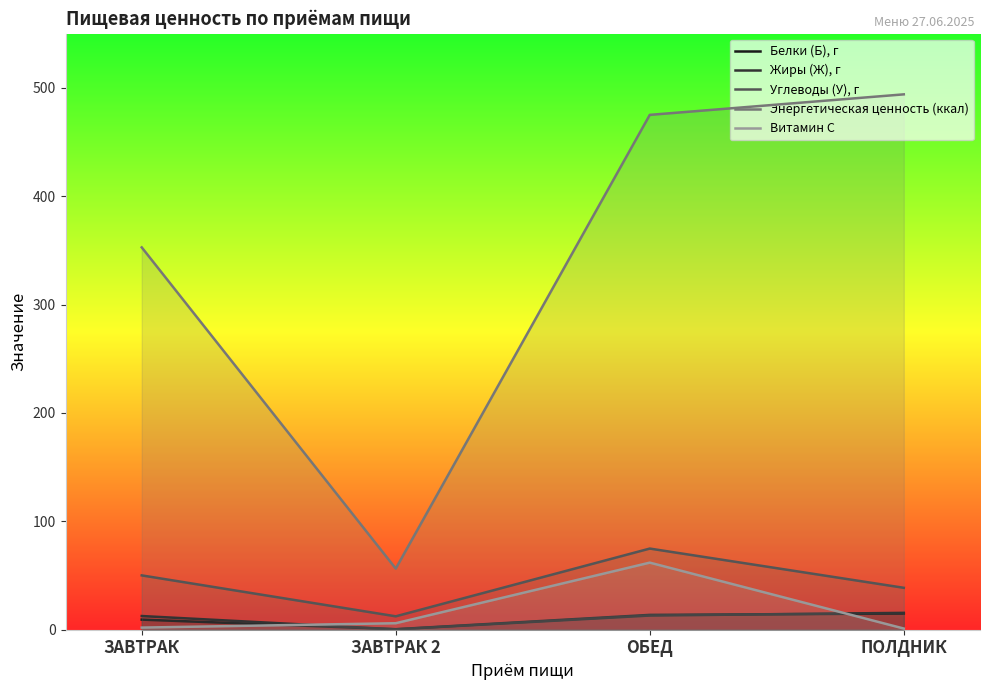

List the labels in order of Витамин С value, smallest first.

ПОЛДНИК, ЗАВТРАК, ЗАВТРАК 2, ОБЕД